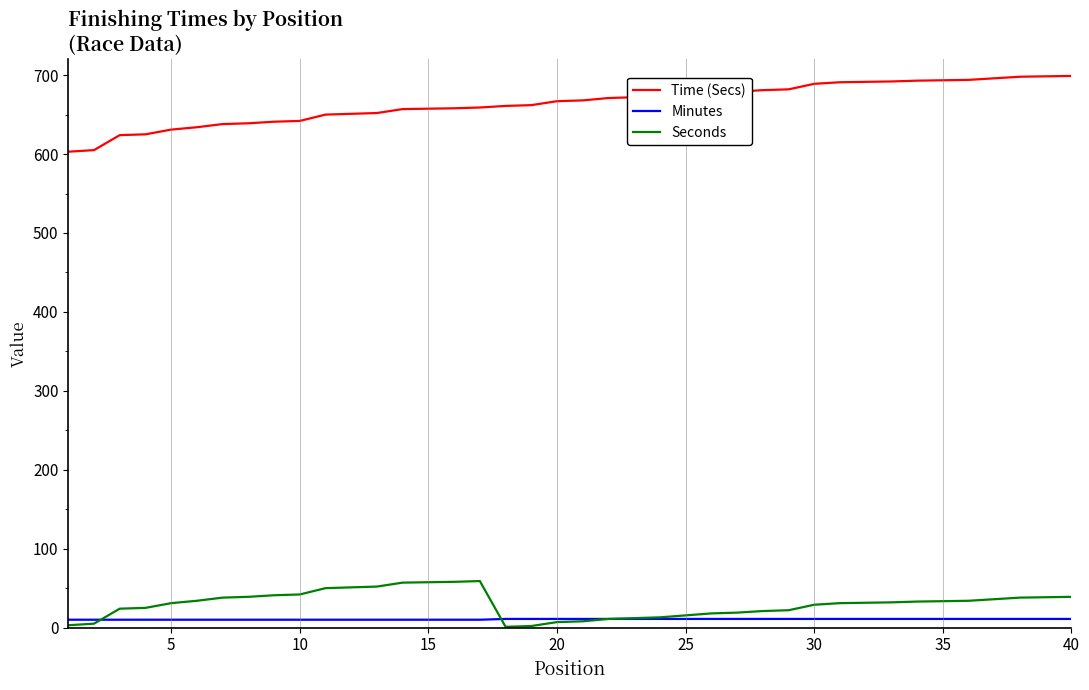

Which label corresponds to the largest value in the chart?

40